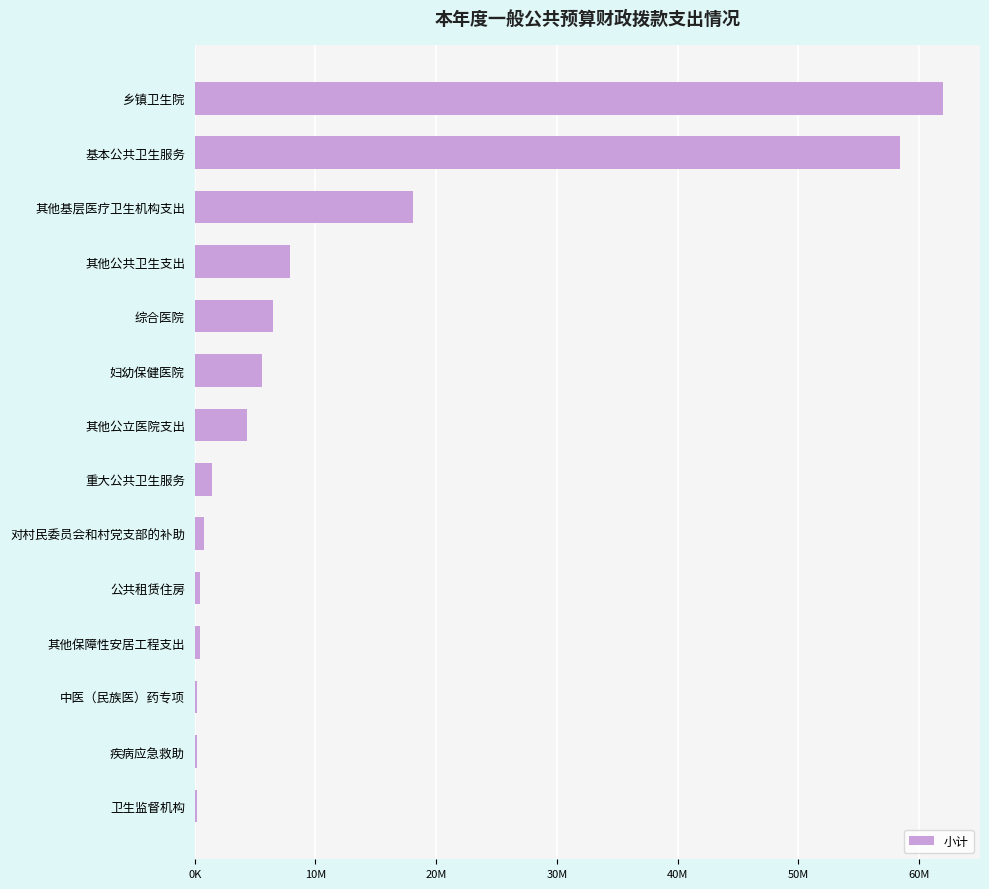

Are the bars horizontal?

Yes